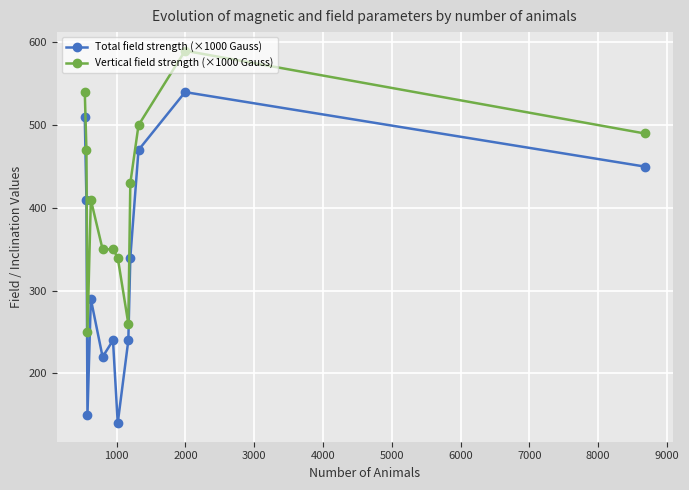

Which series has the largest range (max minus min)?

Total field strength (×1000 Gauss)